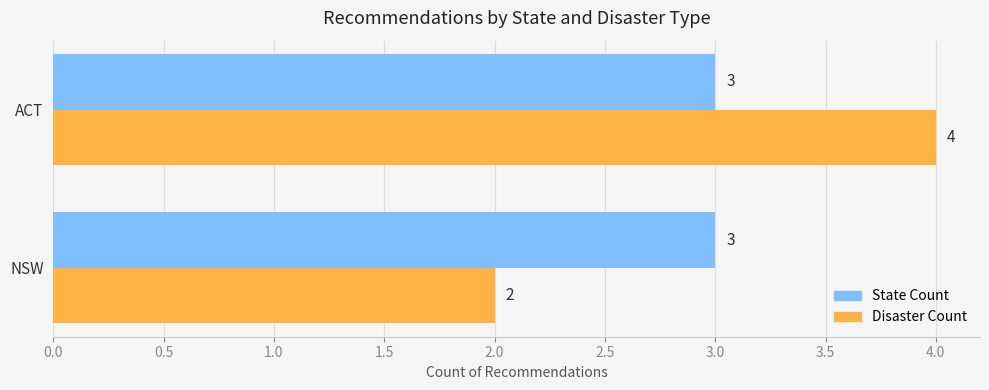

How many distinct data groups are displayed?

2